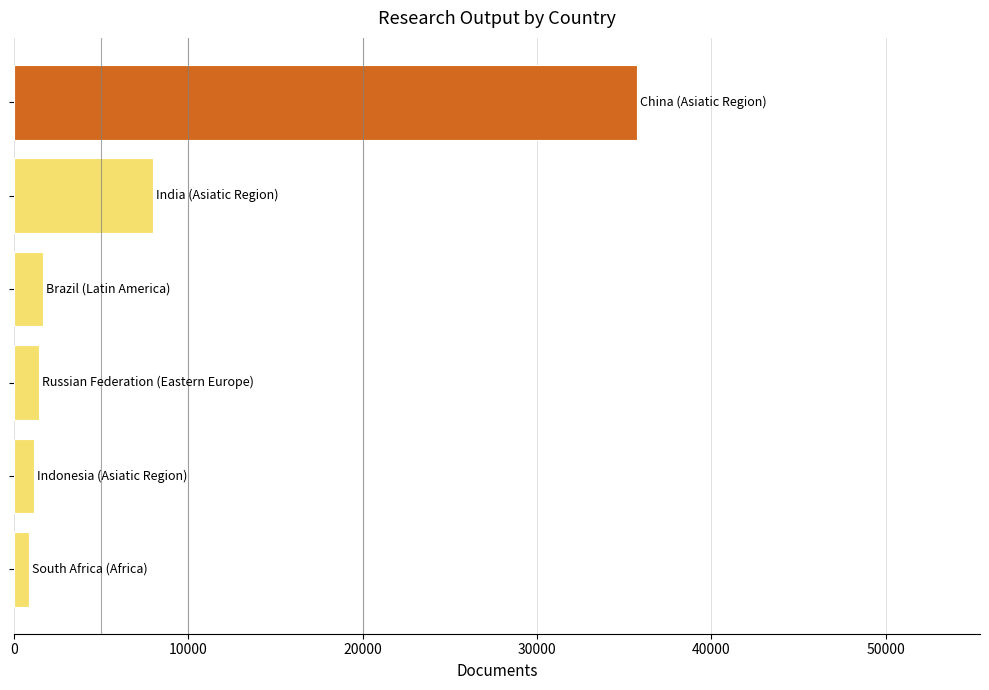

What is the difference between the second highest and minimum values?

7128